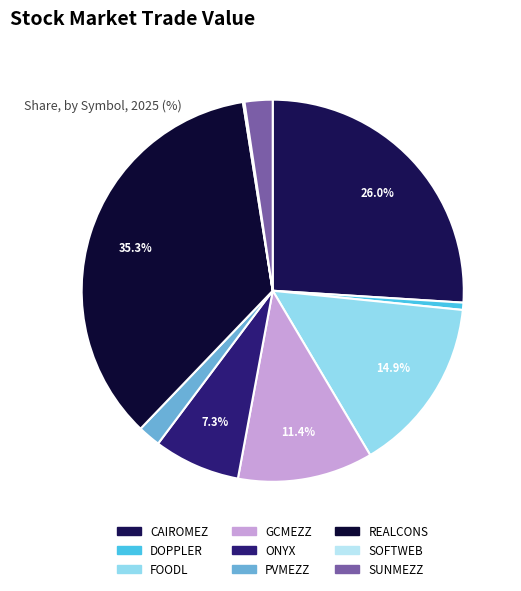

Approximately how many times larger is the value at SUNMEZZ compared to FOODL?

0.2